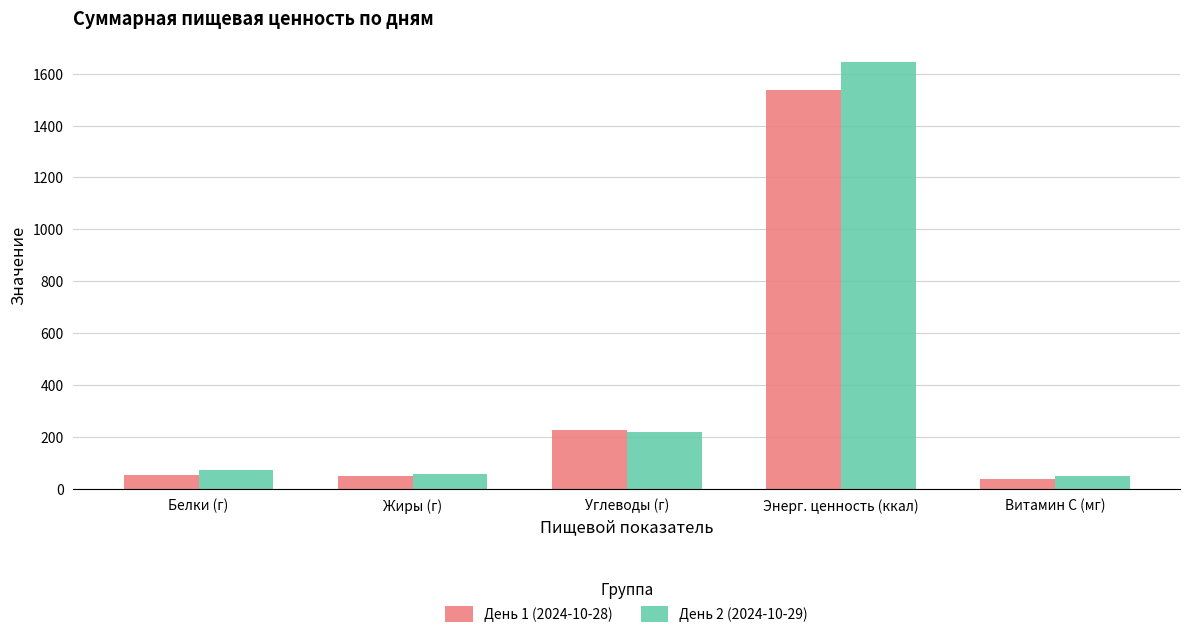

Which series has the largest range (max minus min)?

День 2 (2024-10-29)